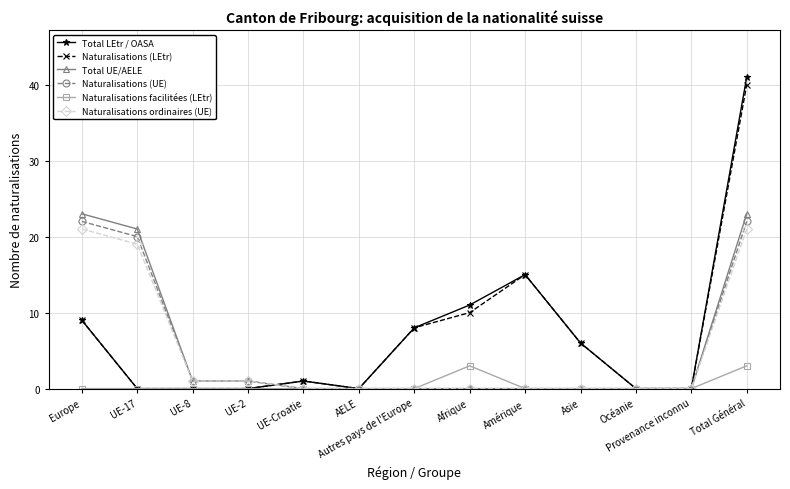

What is the greatest value displayed?

41